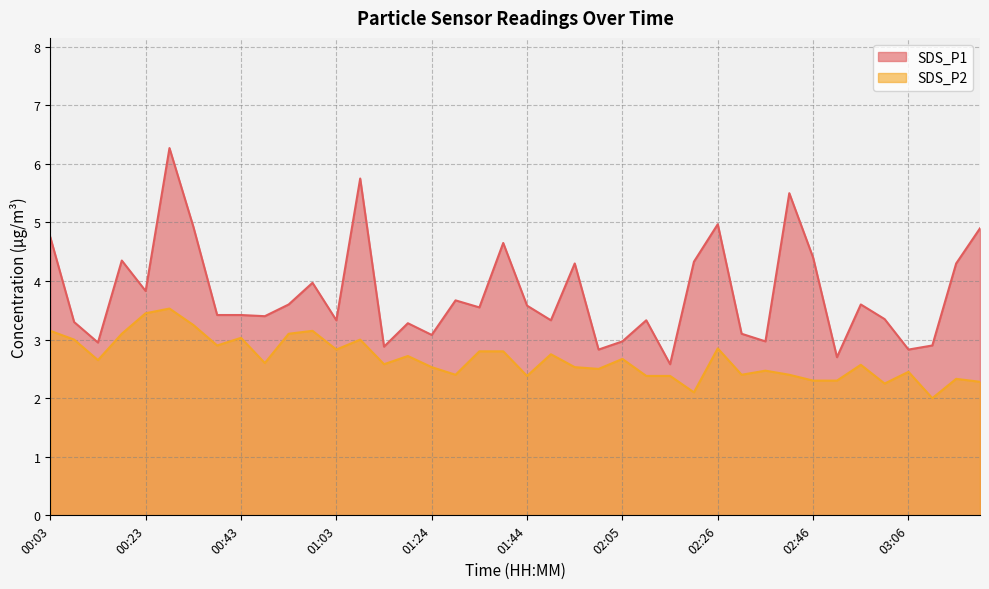

What position from the left is 01:54?

23